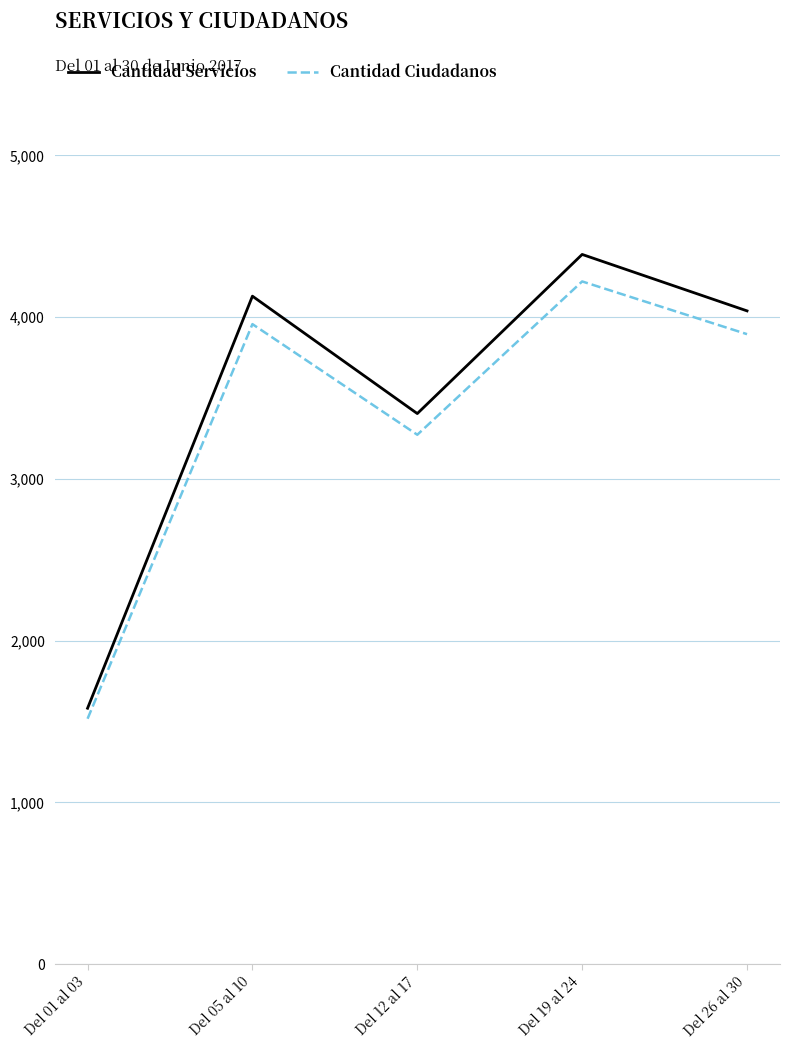

What is the smallest value displayed?

1517